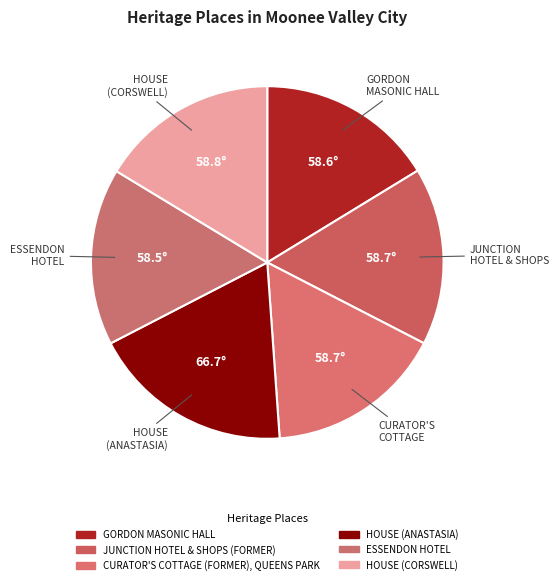

Rank the categories by value from lowest to highest.

ESSENDON HOTEL, GORDON MASONIC HALL, JUNCTION HOTEL & SHOPS (FORMER), CURATOR'S COTTAGE (FORMER), QUEENS PARK, HOUSE (CORSWELL), HOUSE (ANASTASIA)